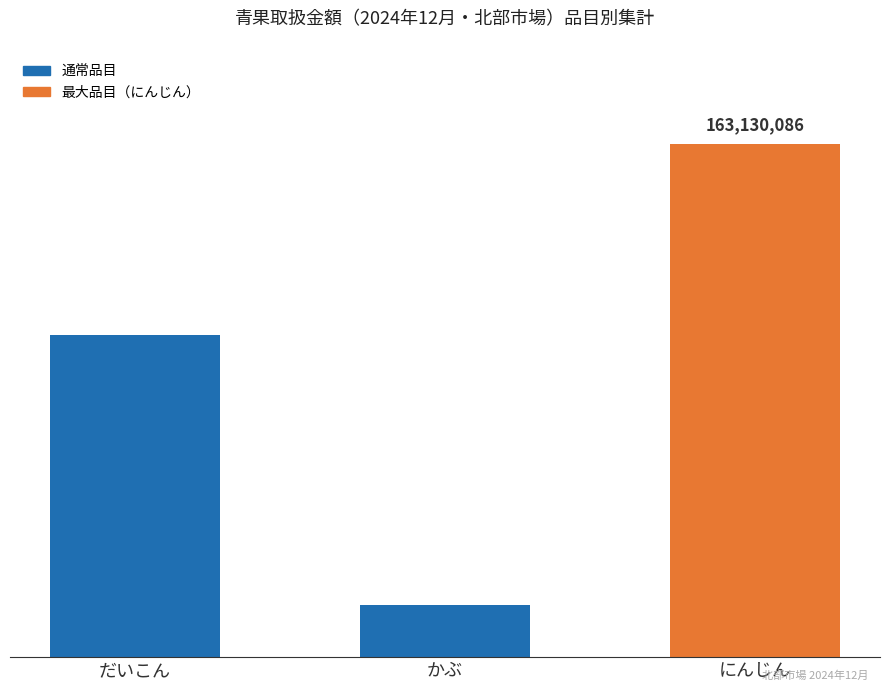

True or false: the data shows 291336783 at にんじん.

False